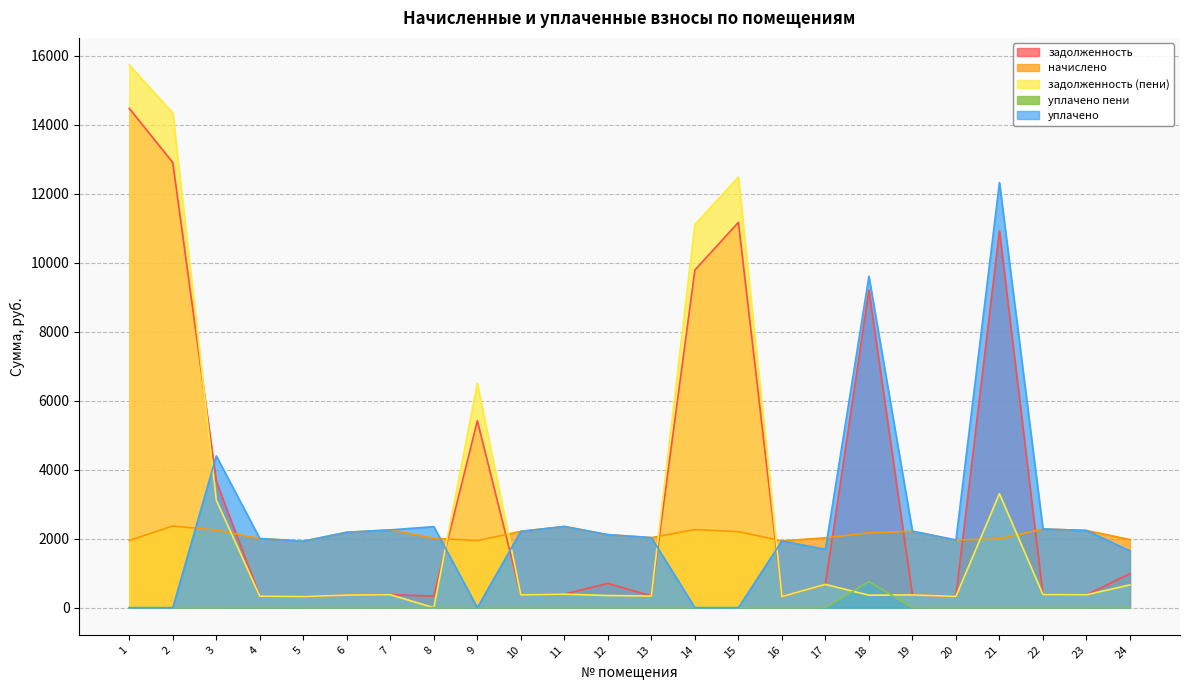

What is the highest value of the уплачено series?

12321.9